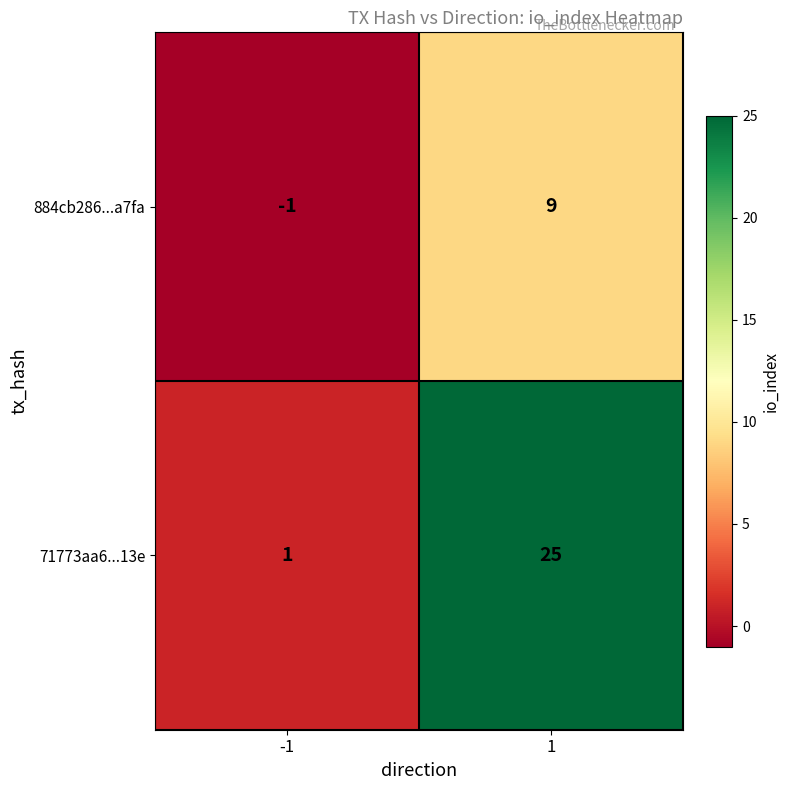

List the series in order of their overall mean, lowest first.

884cb286...a7fa, 71773aa6...13e